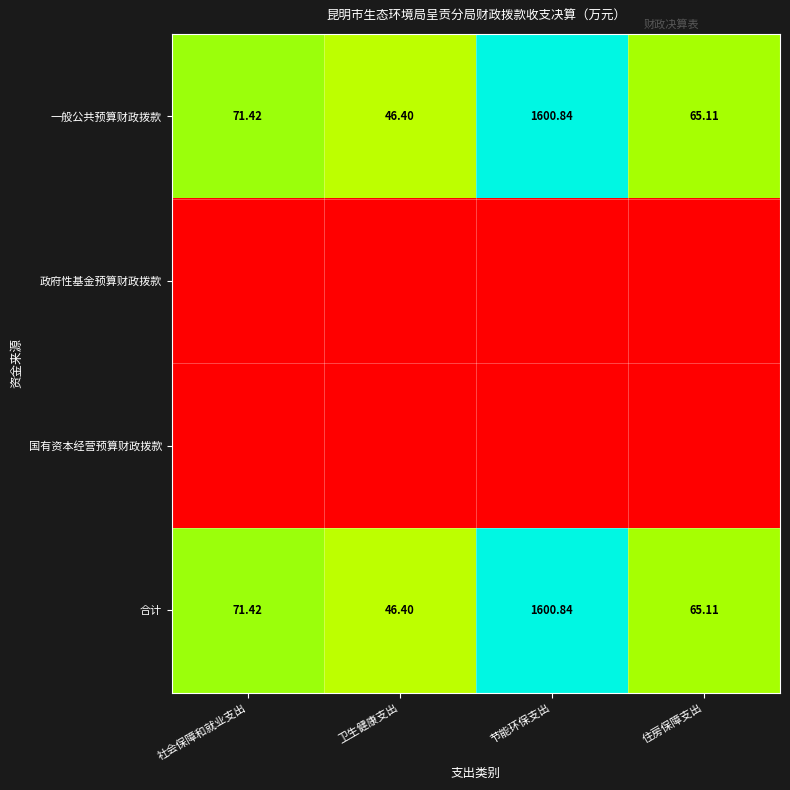

At which label is 合计 closest to 823?

社会保障和就业支出